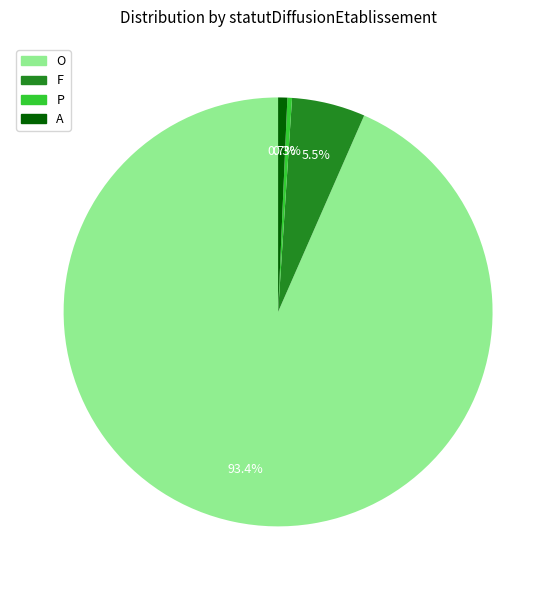

To the nearest percent, what is the difference between the F and O slice percentages?

88%